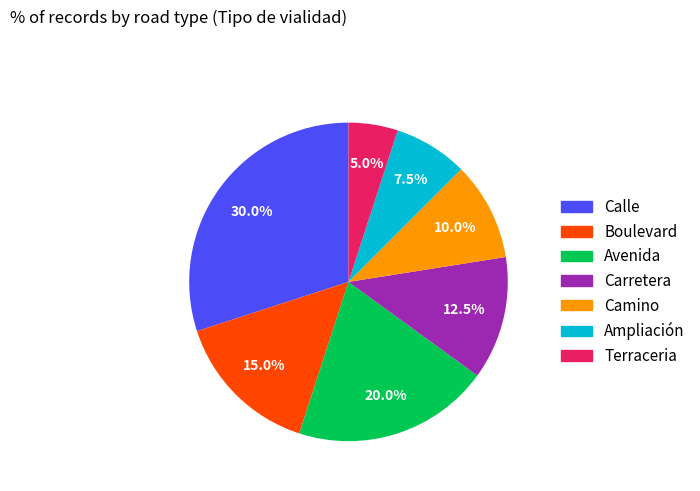

How many slices are in this pie chart?

7